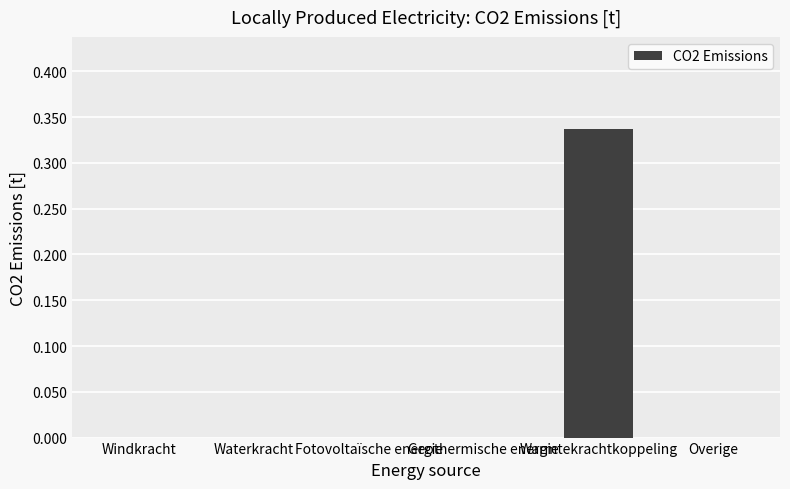

What is the change in value from Warmtekrachtkoppeling to Overige?

-0.3